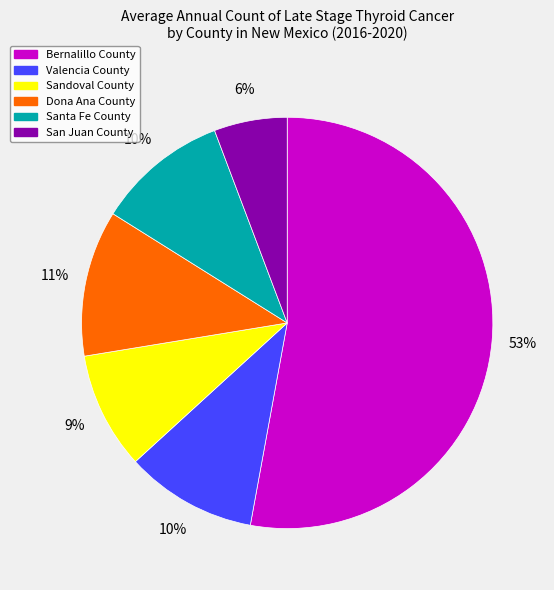

What is the ratio of the value at Santa Fe County to the value at Sandoval County?

1.1